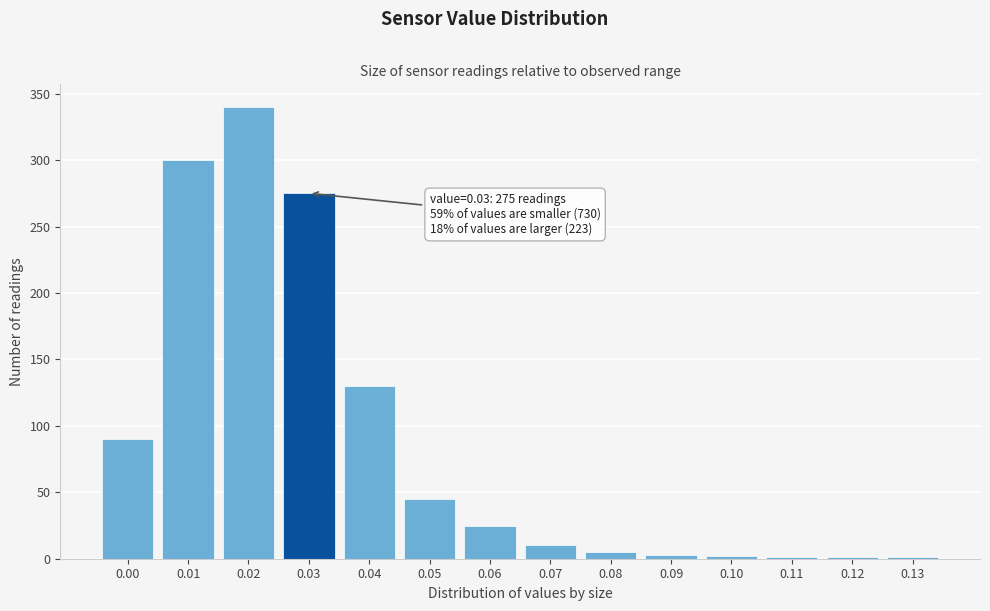

Is it true that the value at 0.01 is 300?

True